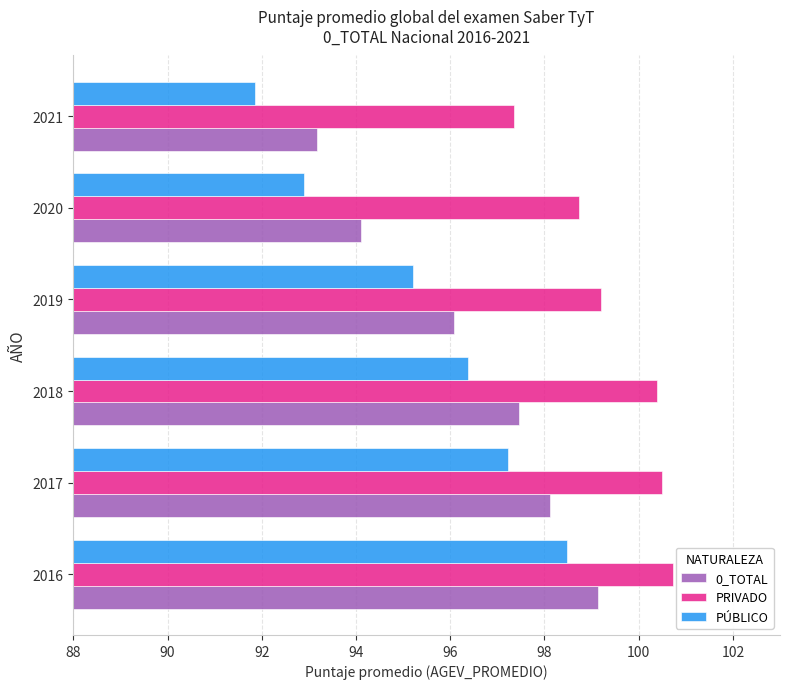

At which category is the sum across all series the highest?

2016